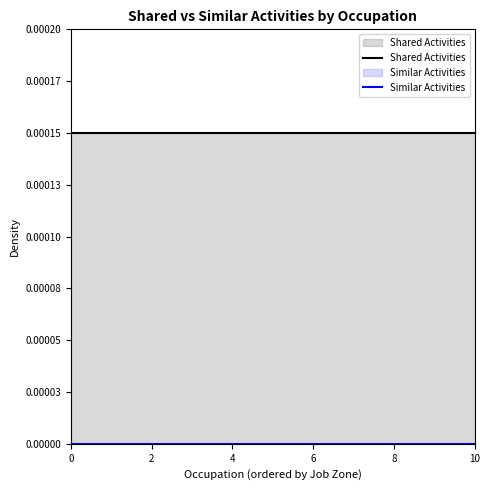

List the series in order of their peak value, highest first.

Shared Activities, Similar Activities